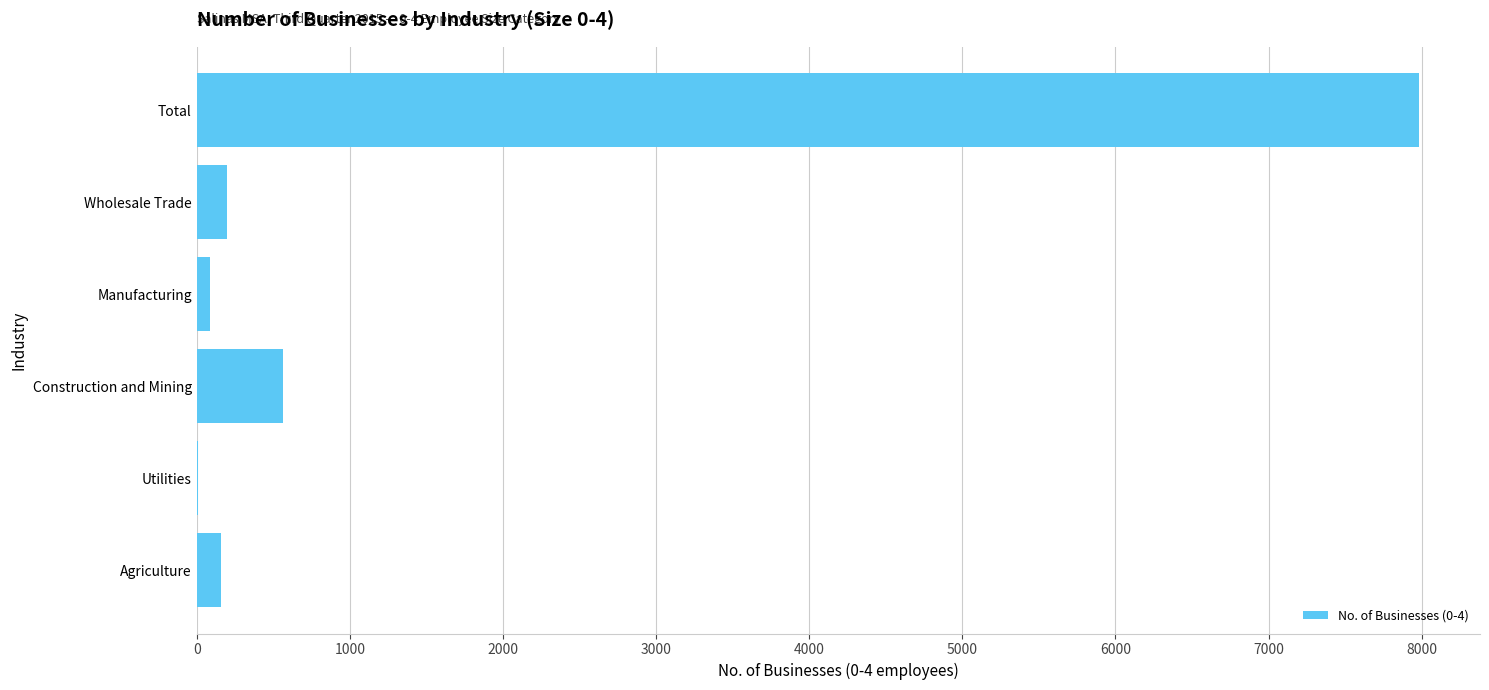

What is the ratio of the value at Total to the value at Construction and Mining?

14.1